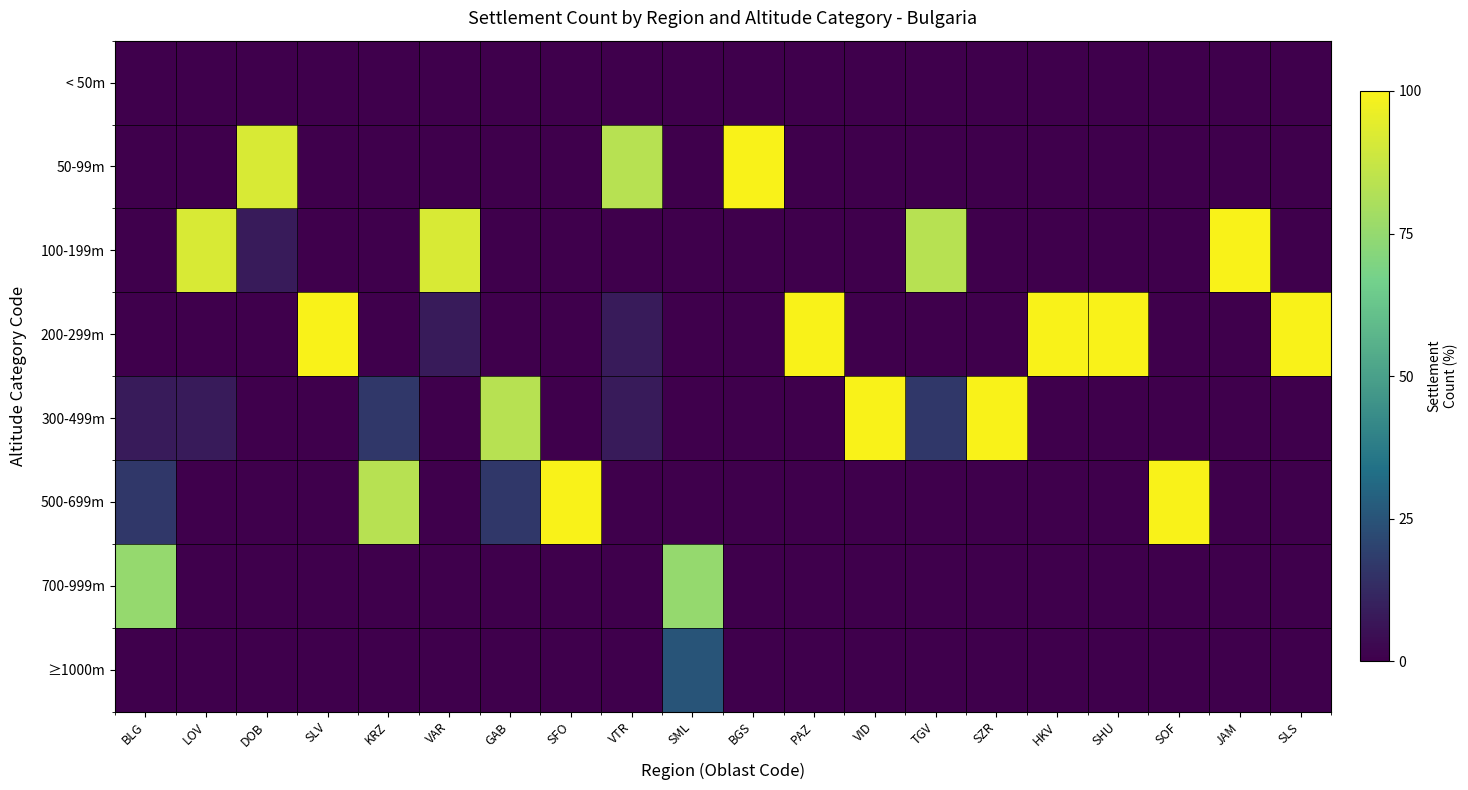

At which category is the sum across all series the highest?

BLG